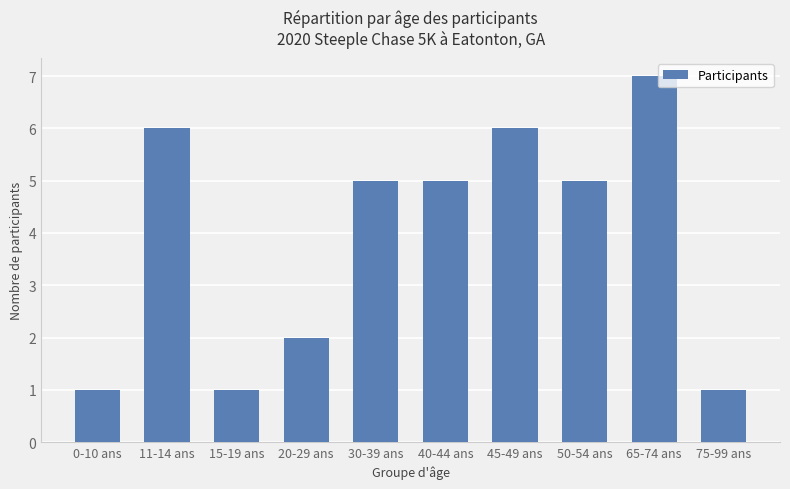

Which label corresponds to the largest value in the chart?

65-74 ans